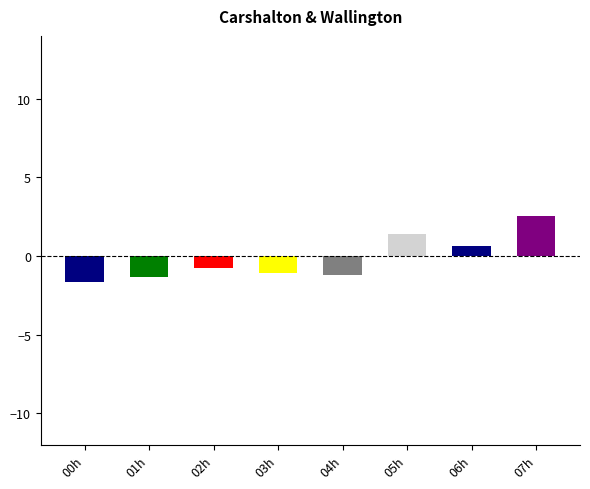

What is the greatest value displayed?

2.5